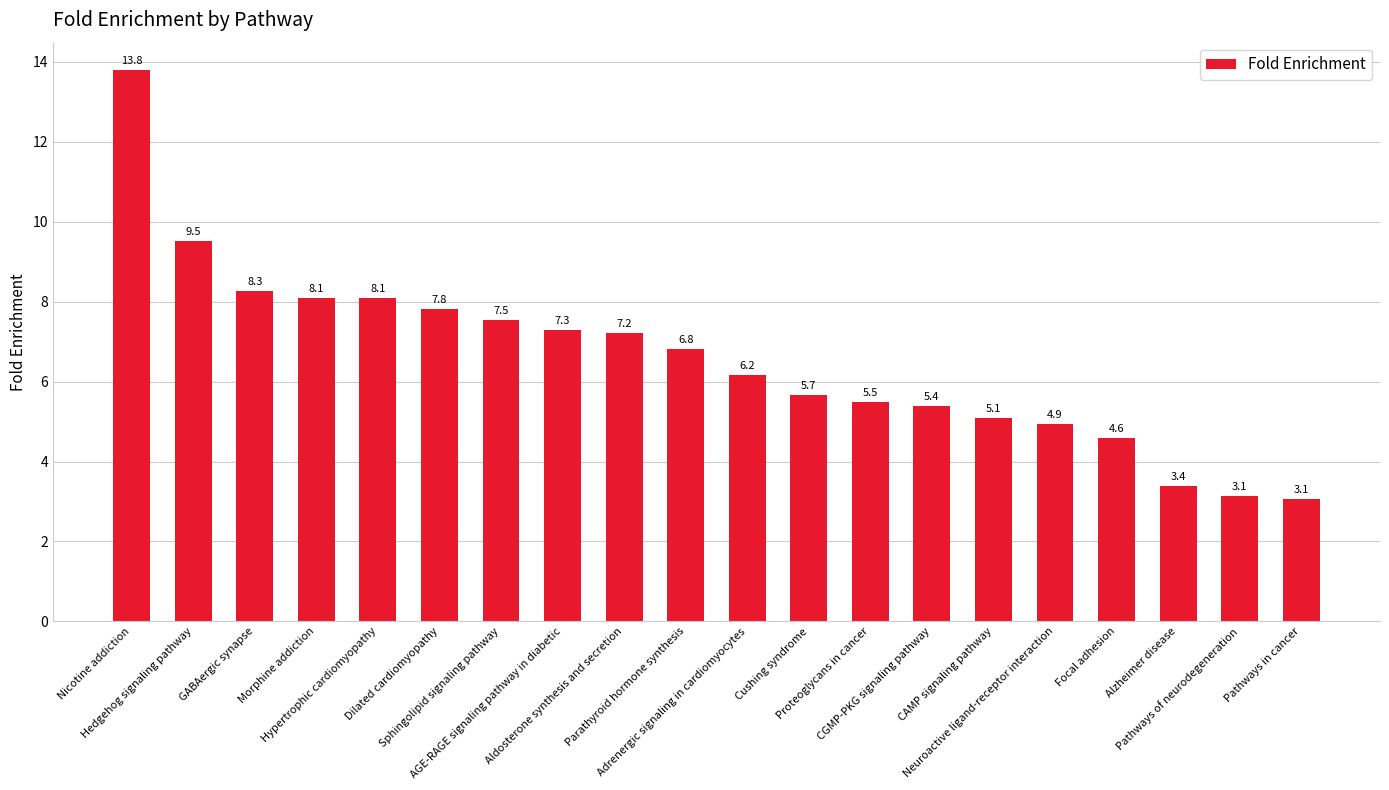

What is the value of the 12th bar from the left?

5.7